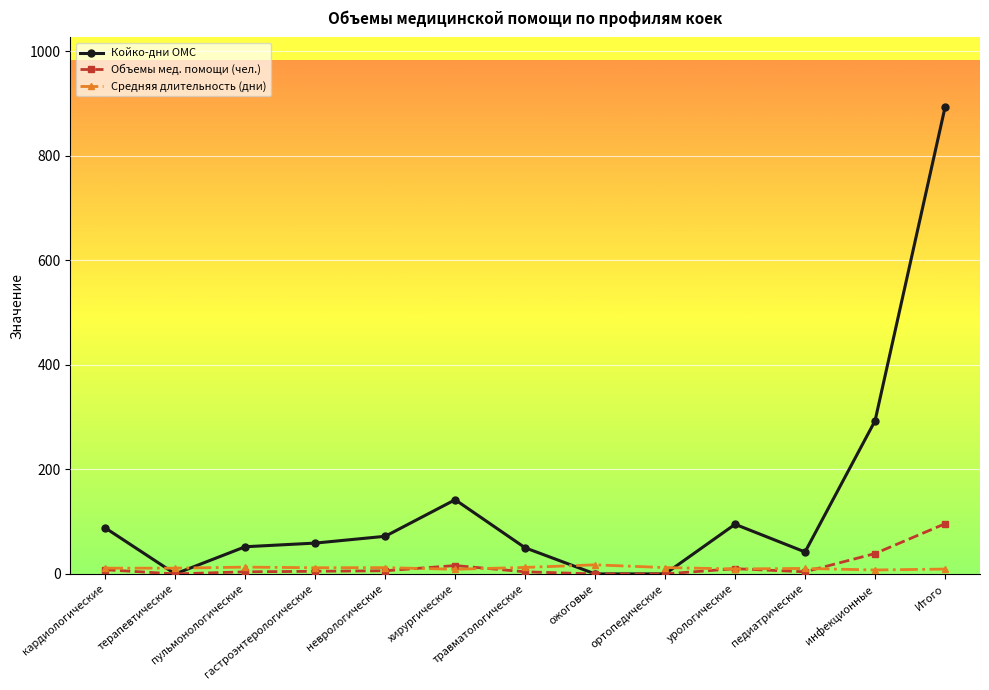

True or false: Объемы мед. помощи (чел.) and Средняя длительность (дни) cross at least once.

True